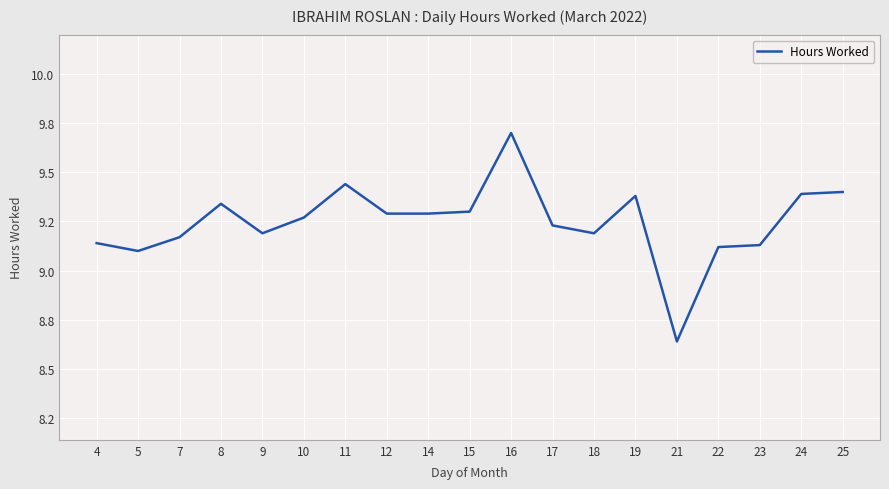

Is this an area chart (filled region under the line)?

No